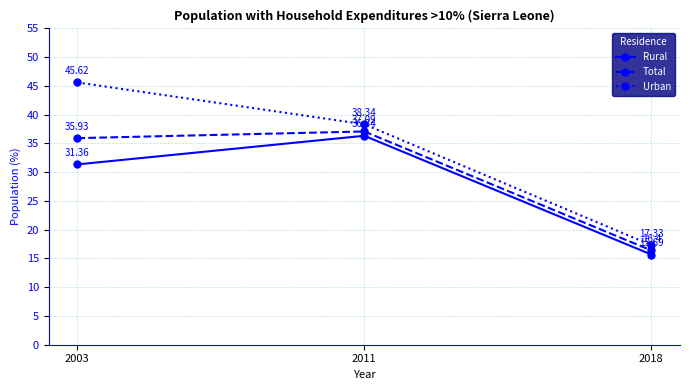

The value of Urban at 2003 is 45.6. True or false?

True